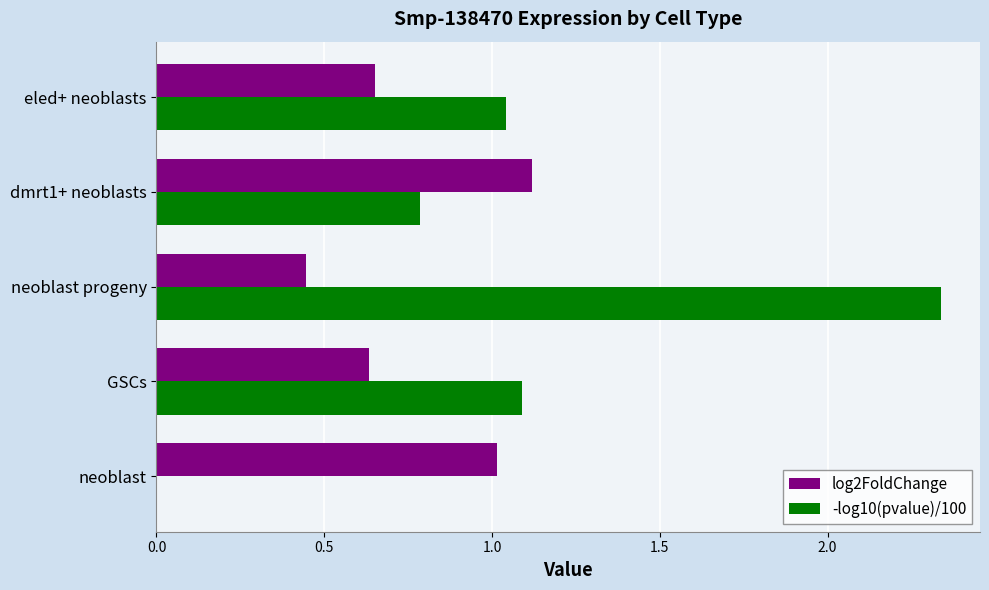

True or false: -log10(pvalue)/100 has a value of -1.6 at neoblast.

False